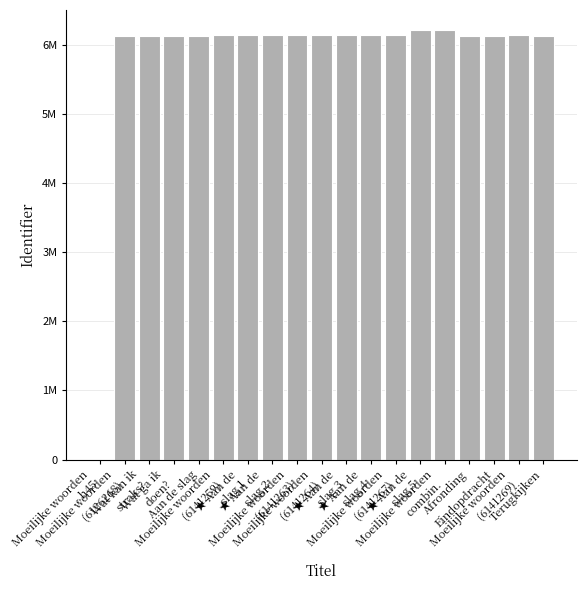

What is the sum of the values at Moeilijke woorden
(6141269) and Moeilijke woorden
(6141267)?

12282536